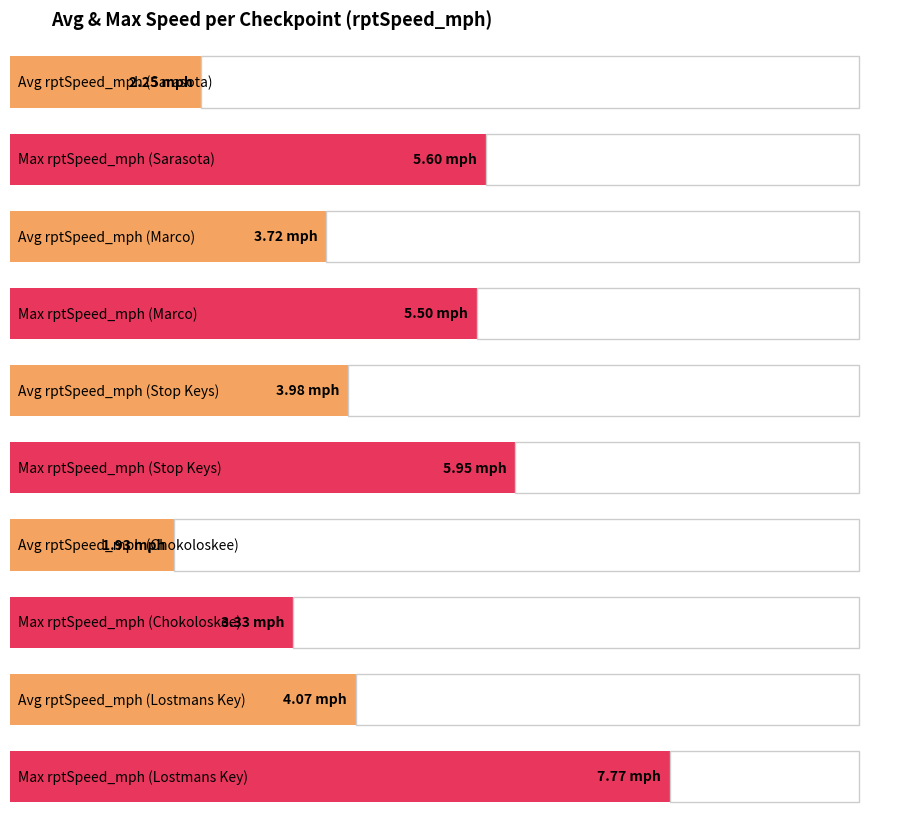

How many bars are there in each group?

2